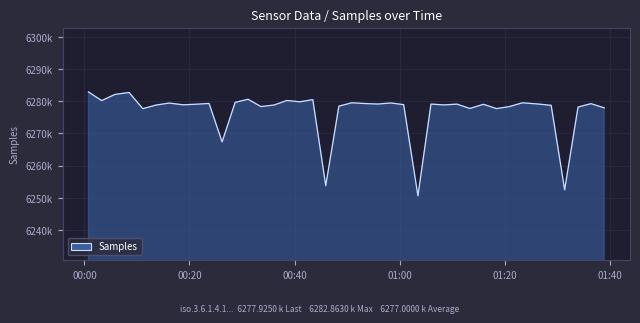

Rank the categories by value from lowest to highest.

2022/03/13 01:03:30, 2022/03/13 01:31:26, 2022/03/13 00:45:57, 2022/03/13 00:26:13, 2022/03/13 00:11:07, 2022/03/13 01:18:27, 2022/03/13 01:13:23, 2022/03/13 01:38:58, 2022/03/13 01:33:59, 2022/03/13 01:20:55, 2022/03/13 00:33:37, 2022/03/13 00:48:27, 2022/03/13 01:28:52, 2022/03/13 00:13:38, 2022/03/13 00:36:06, 2022/03/13 01:08:28, 2022/03/13 00:18:46, 2022/03/13 01:00:47, 2022/03/13 01:15:59, 2022/03/13 00:21:15, 2022/03/13 01:10:56, 2022/03/13 01:05:59, 2022/03/13 00:55:51, 2022/03/13 01:26:22, 2022/03/13 01:36:27, 2022/03/13 00:53:23, 2022/03/13 00:23:44, 2022/03/13 00:16:08, 2022/03/13 00:58:19, 2022/03/13 01:23:23, 2022/03/13 00:50:55, 2022/03/13 00:28:42, 2022/03/13 00:41:01, 2022/03/13 00:03:17, 2022/03/13 00:38:33, 2022/03/13 00:43:29, 2022/03/13 00:31:09, 2022/03/13 00:05:48, 2022/03/13 00:08:30, 2022/03/13 00:00:46